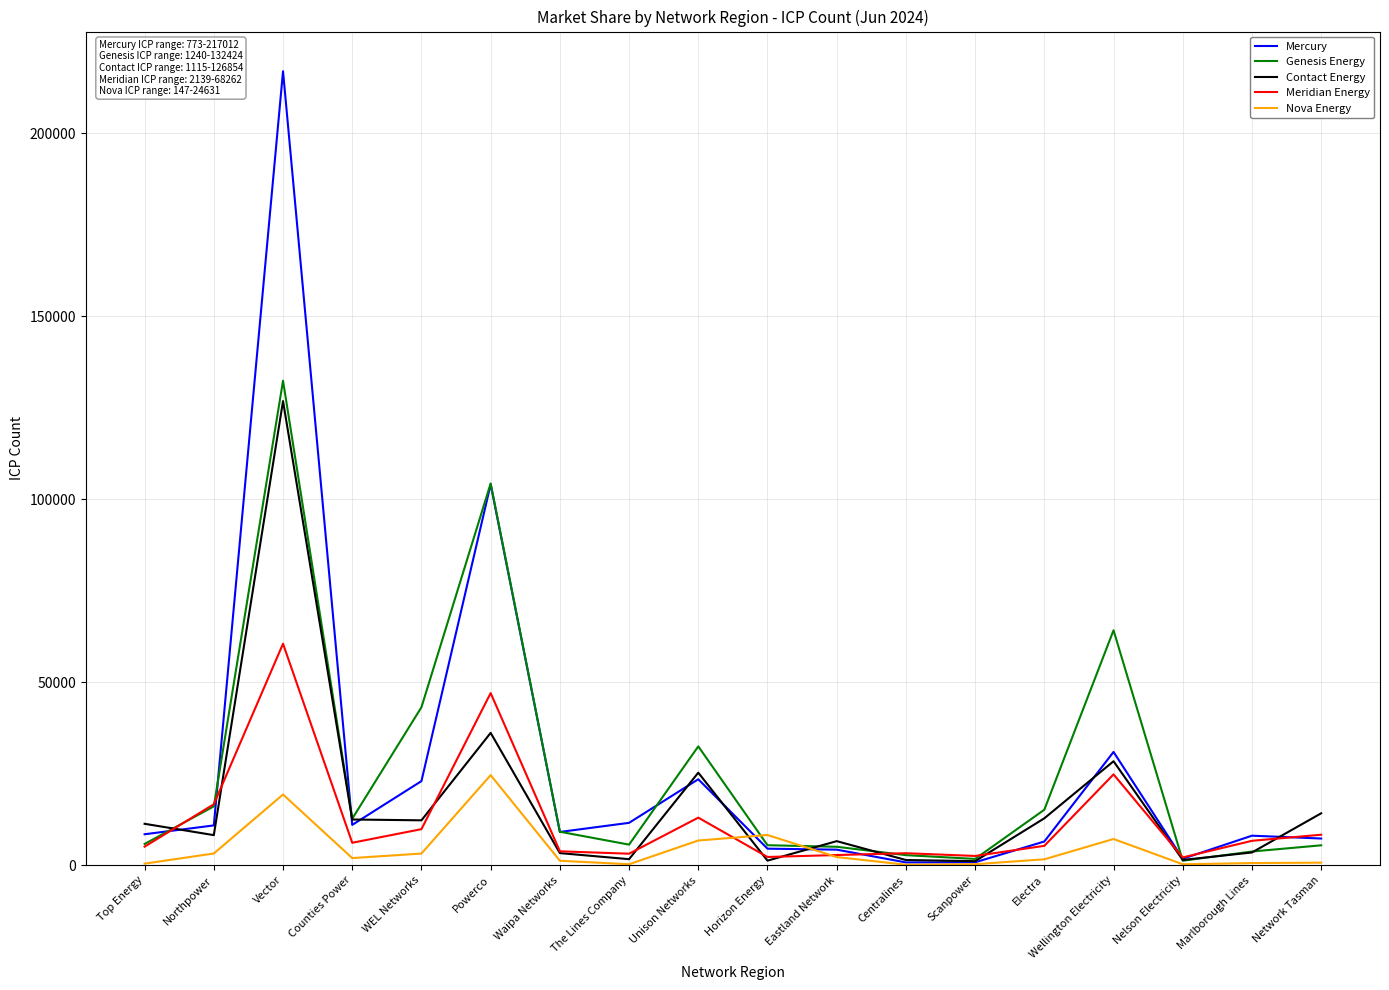

What value does the Contact Energy series have at Electra?

12834